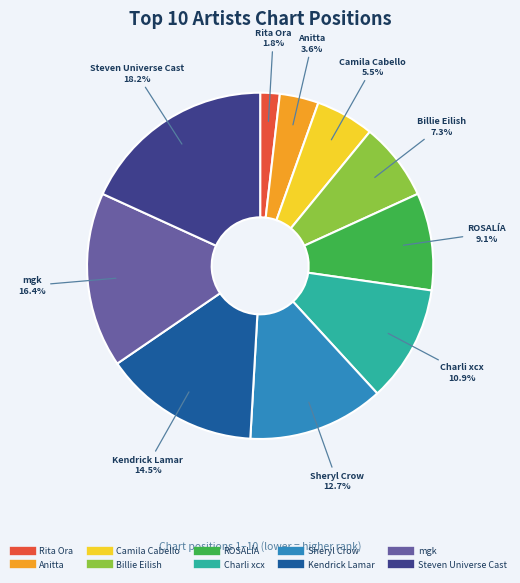

What percentage is NOT represented by Steven Universe Cast?

81.8%